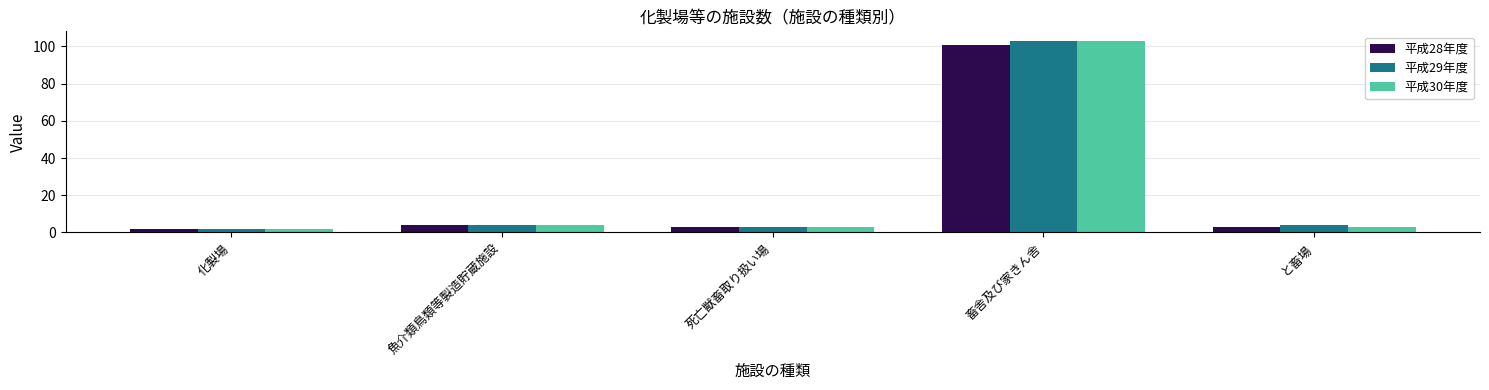

True or false: 平成29年度 has a value of 4 at 魚介類鳥類等製造貯蔵施設.

True